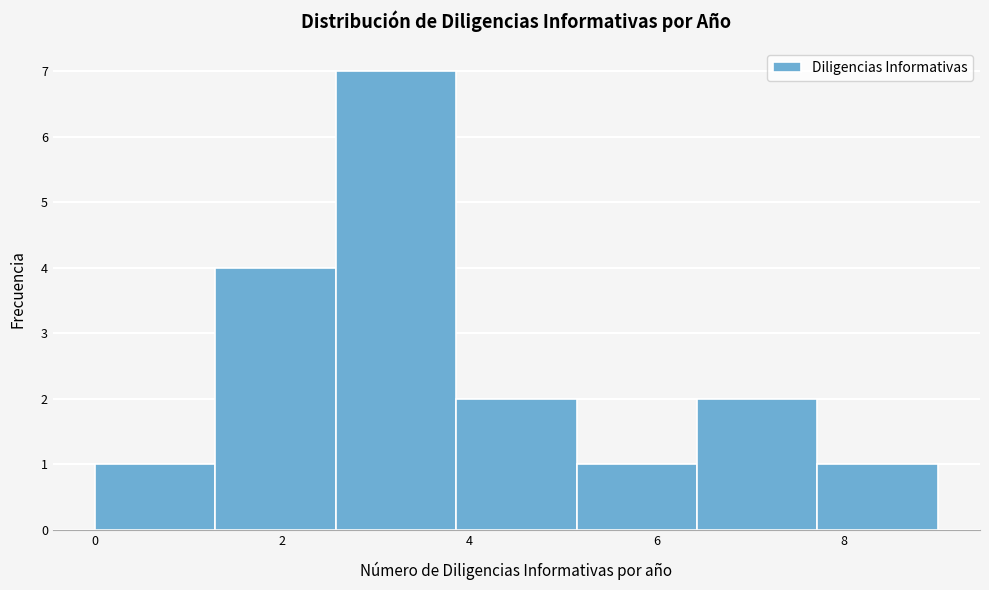

What is the height of the bar covering 5.2 to 6.4 on the x-axis? Neither the bar edges nor the heights are printed on the chart, so give them approximately, as read against the axes.

1